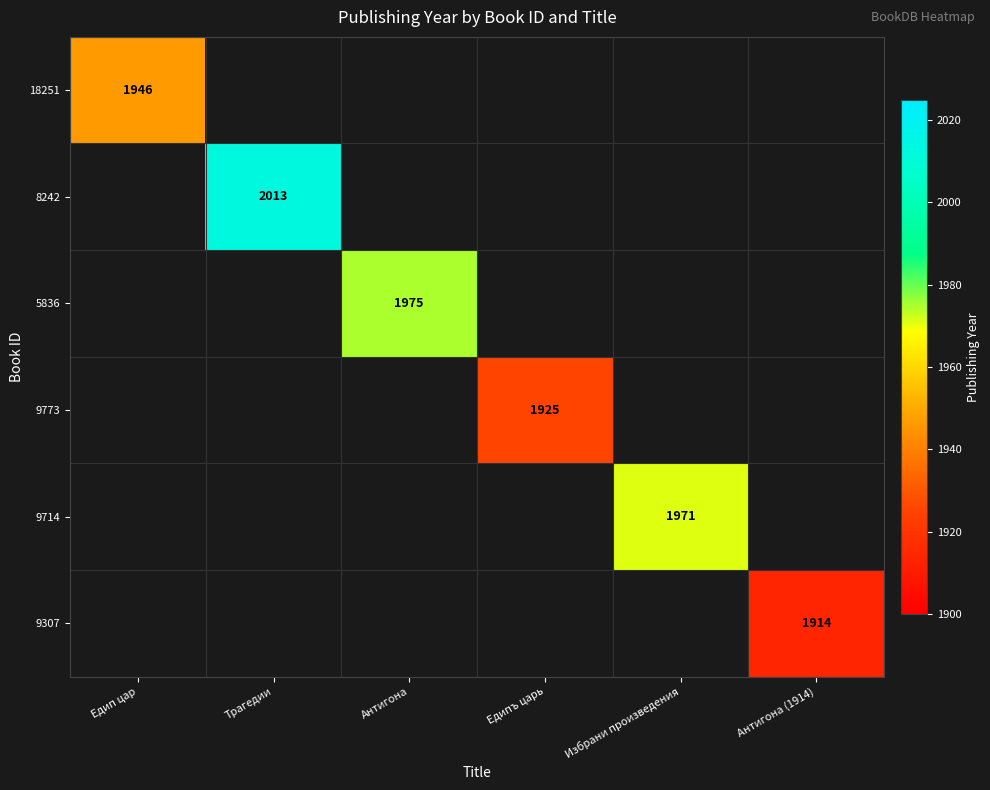

What is the minimum value shown in the chart?

1914.0